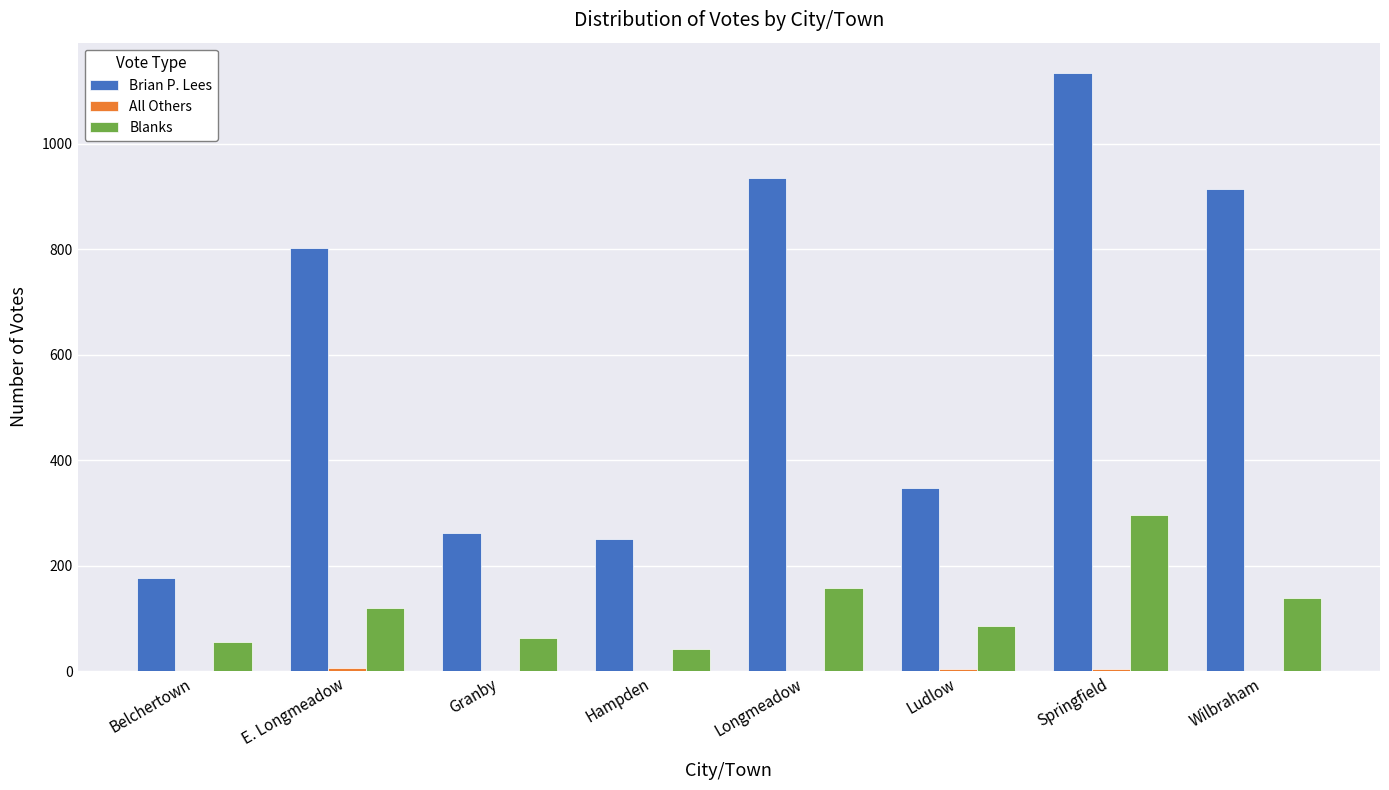

Where is Blanks nearest to the value 169?

Longmeadow